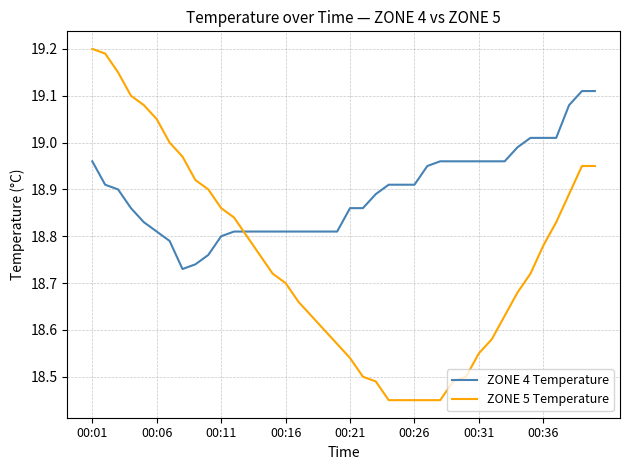

Which series has the widest spread of values?

ZONE 5 Temperature